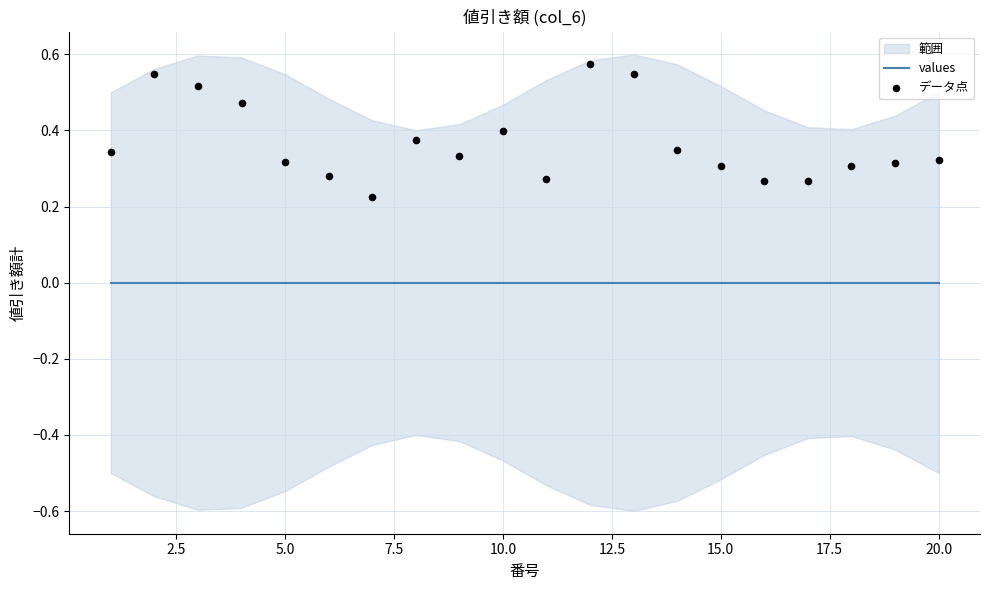

Is the value of データ点 at 5.0 greater than the value of values at 17?

Yes